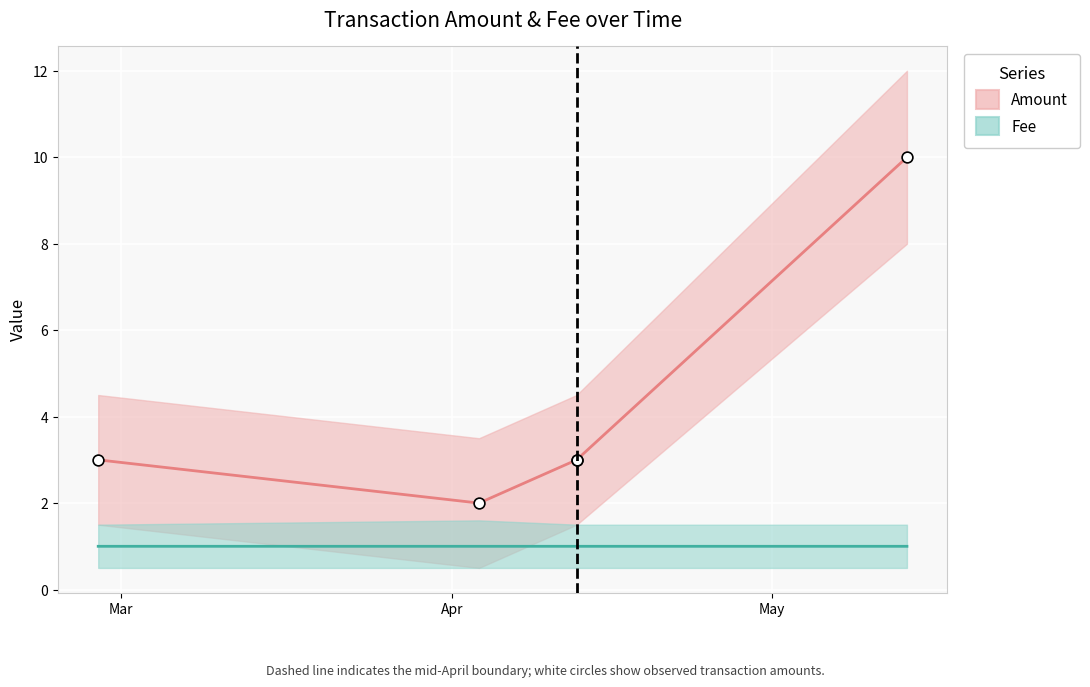

What are all the series names shown in the legend?

Amount, Fee